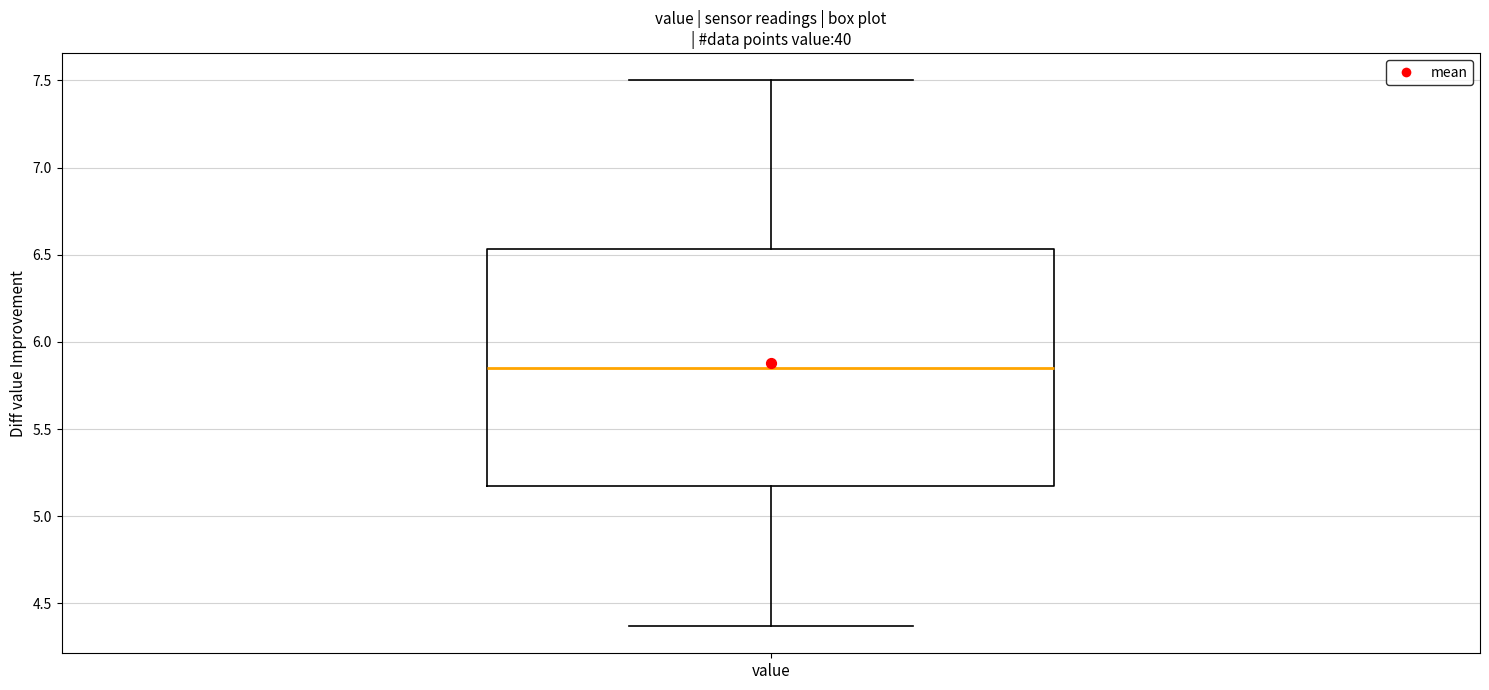

Where does the lower whisker of the box for value end on the y-axis? The values are not printed on the chart, so give them approximately, as read against the axis.

4.35